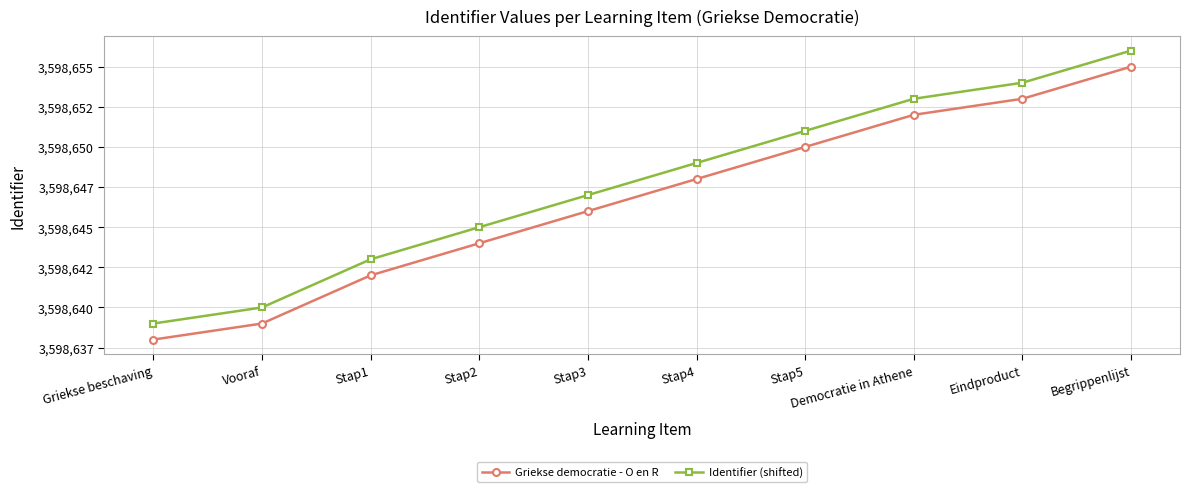

What position from the left is Democratie in Athene?

8